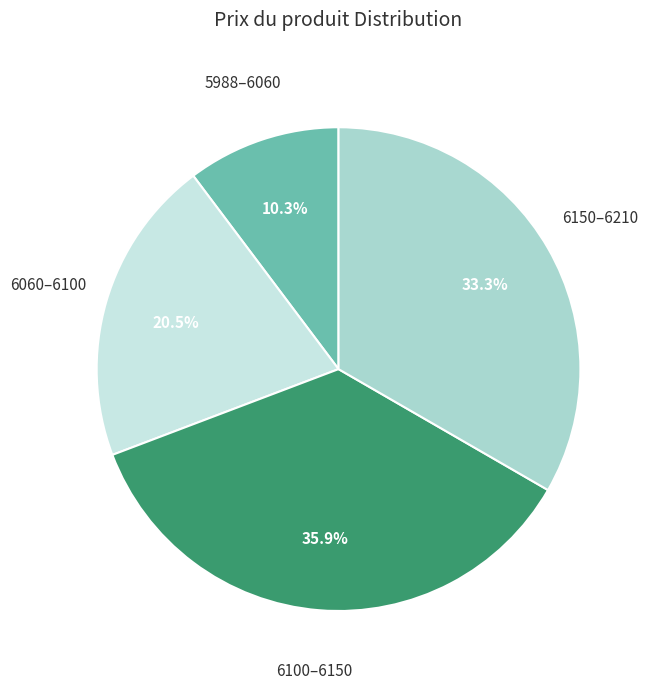

Does any single category account for the majority?

No